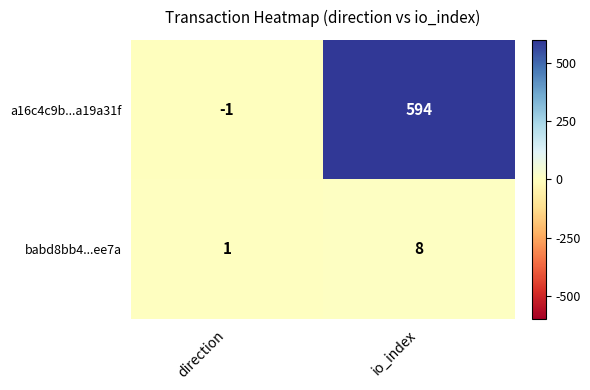

Rank the series by their average value, from highest to lowest.

a16c4c9b...a19a31f, babd8bb4...ee7a